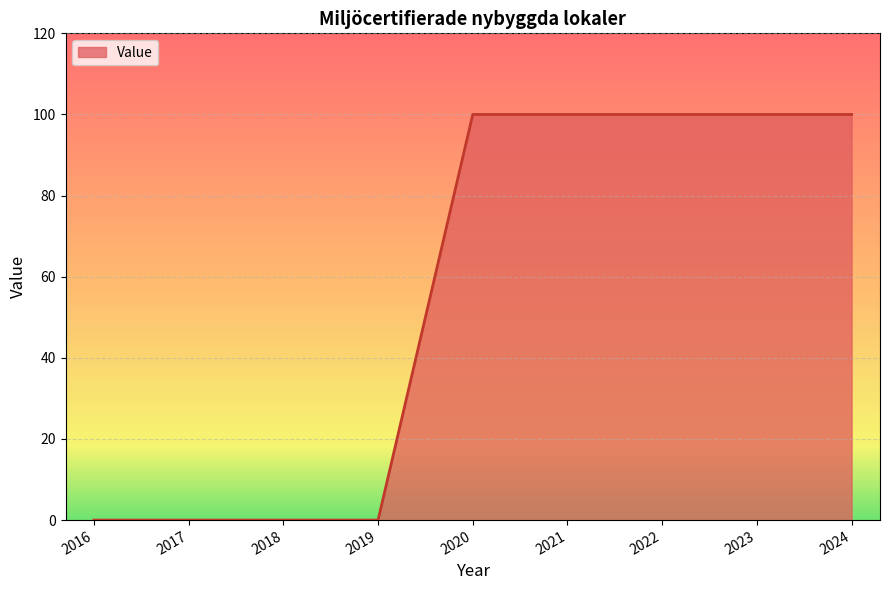

What is the maximum value shown in the chart?

100